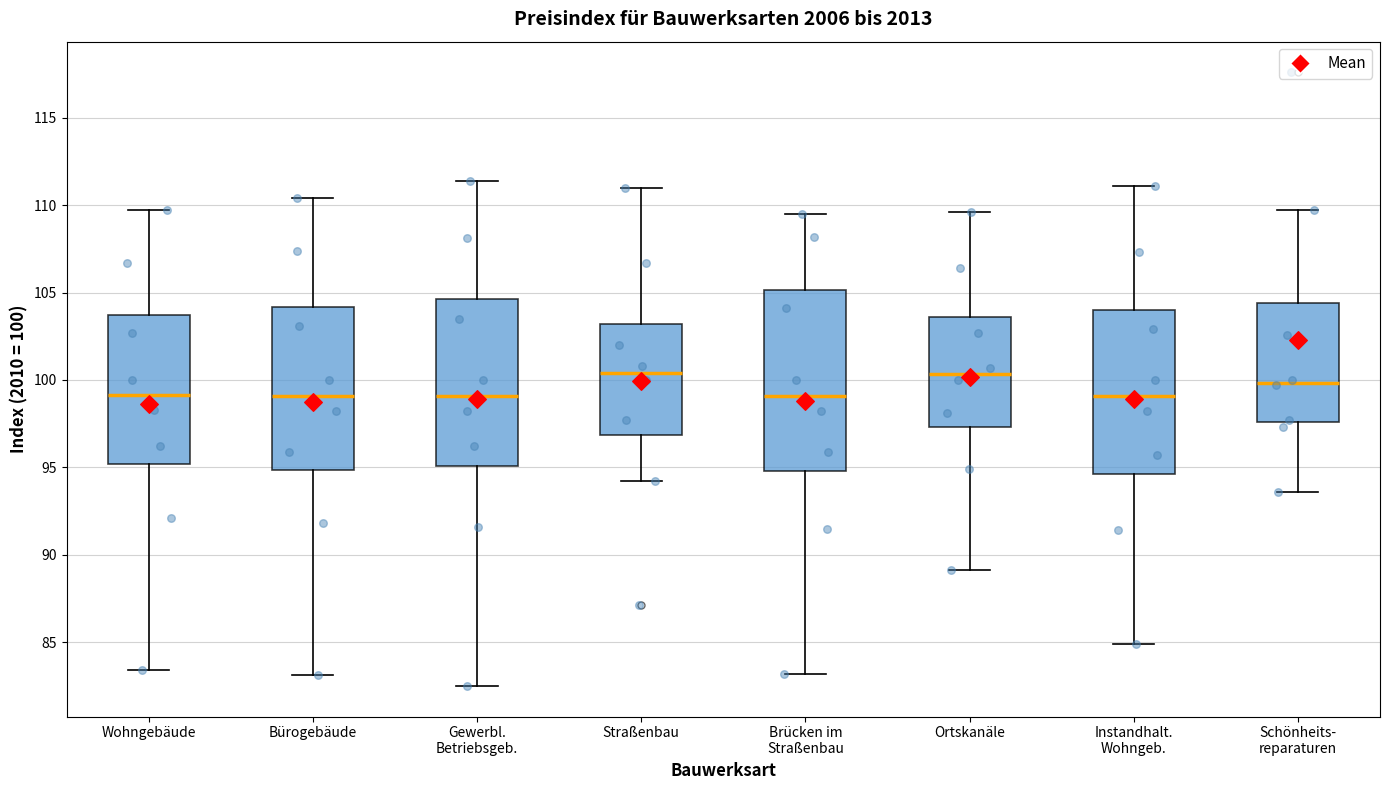

Reading left to right, read every box against the y-axis: the position of its median line, the range the box covers, and the ends of its whiskers. The values are not printed on the chart, so give them approximately, as read against the axis.

Wohngebäude: median 99.0, box 95.0 to 103.5, whiskers 83.5 to 109.5
Bürogebäude: median 99.0, box 95.0 to 104.0, whiskers 83.0 to 110.5
Gewerbl. Betriebsgeb.: median 99.0, box 95.0 to 104.5, whiskers 82.5 to 111.5
Straßenbau: median 100.5, box 97.0 to 103.0, whiskers 94.0 to 111.0
Brücken im Straßenbau: median 99.0, box 95.0 to 105.0, whiskers 83.0 to 109.5
Ortskanäle: median 100.5, box 97.5 to 103.5, whiskers 89.0 to 109.5
Instandhalt. Wohngeb.: median 99.0, box 94.5 to 104.0, whiskers 85.0 to 111.0
Schönheits- reparaturen: median 100.0, box 97.5 to 104.5, whiskers 93.5 to 109.5